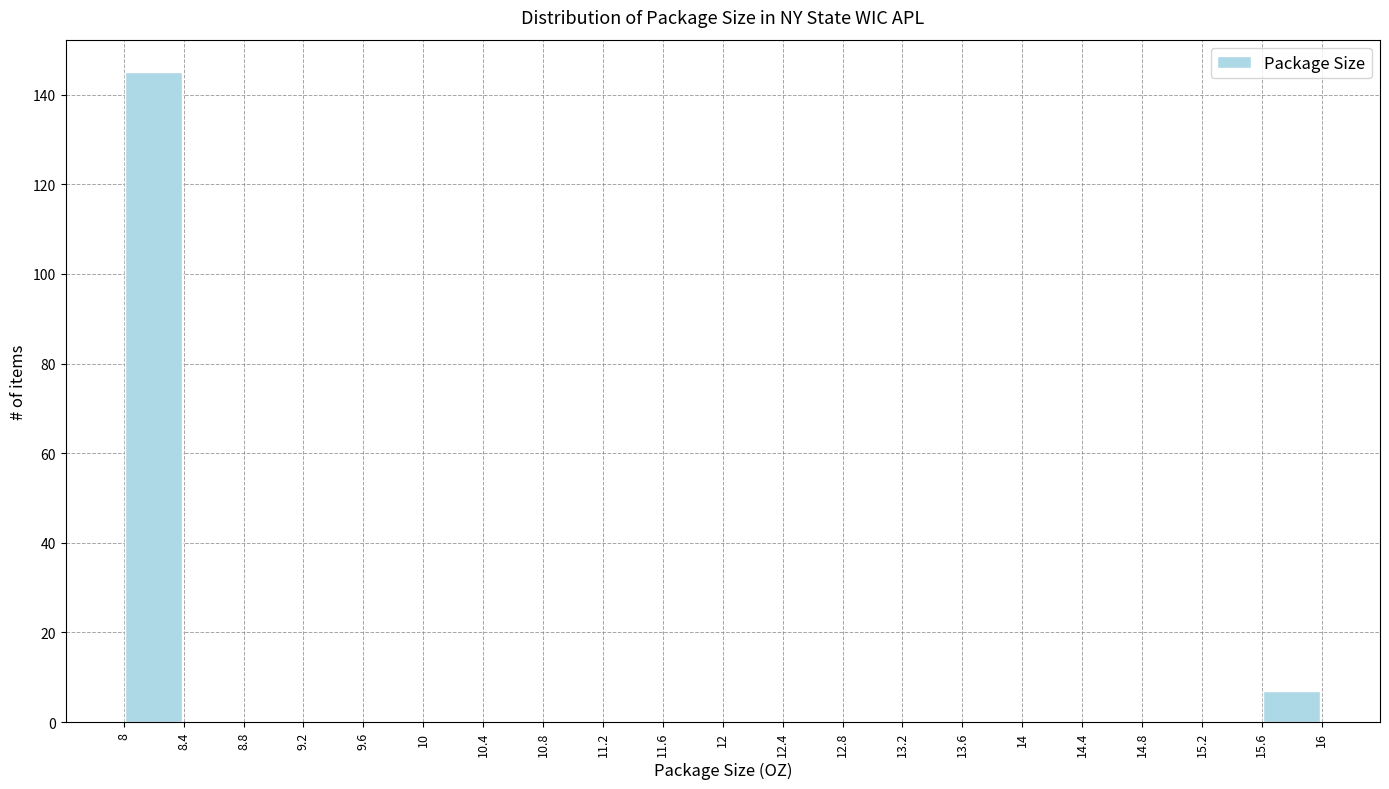

Reading left to right, transcribe this chart: for each bar, give the range it covers on the x-axis and its height. The values are not printed on the chart, so give them approximately, as read against the axis.

8 to 8.4: 146
8.4 to 8.8: 0
8.8 to 9.2: 0
9.2 to 9.6: 0
9.6 to 10: 0
10 to 10.4: 0
10.4 to 10.8: 0
10.8 to 11.2: 0
11.2 to 11.6: 0
11.6 to 12: 0
12 to 12.4: 0
12.4 to 12.8: 0
12.8 to 13.2: 0
13.2 to 13.6: 0
13.6 to 14: 0
14 to 14.4: 0
14.4 to 14.8: 0
14.8 to 15.2: 0
15.2 to 15.6: 0
15.6 to 16: 8